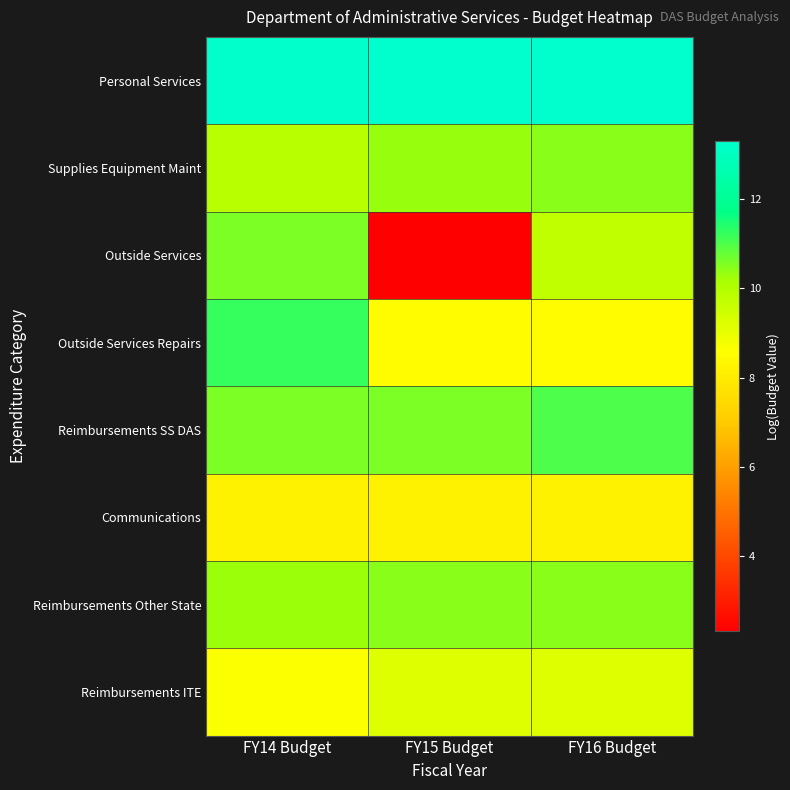

Reading right to left, transcribe all the data shown in this chart.

Personal Services: FY16 Budget=13.3	FY15 Budget=13.3	FY14 Budget=13.3
Supplies Equipment Maint: FY16 Budget=10.5	FY15 Budget=10.3	FY14 Budget=9.9
Outside Services: FY16 Budget=9.7	FY15 Budget=2.3	FY14 Budget=10.6
Outside Services Repairs: FY16 Budget=8.5	FY15 Budget=8.5	FY14 Budget=11.2
Reimbursements SS DAS: FY16 Budget=11.0	FY15 Budget=10.6	FY14 Budget=10.6
Communications: FY16 Budget=8.2	FY15 Budget=8.2	FY14 Budget=8.2
Reimbursements Other State: FY16 Budget=10.5	FY15 Budget=10.5	FY14 Budget=10.3
Reimbursements ITE: FY16 Budget=9.2	FY15 Budget=9.2	FY14 Budget=8.6